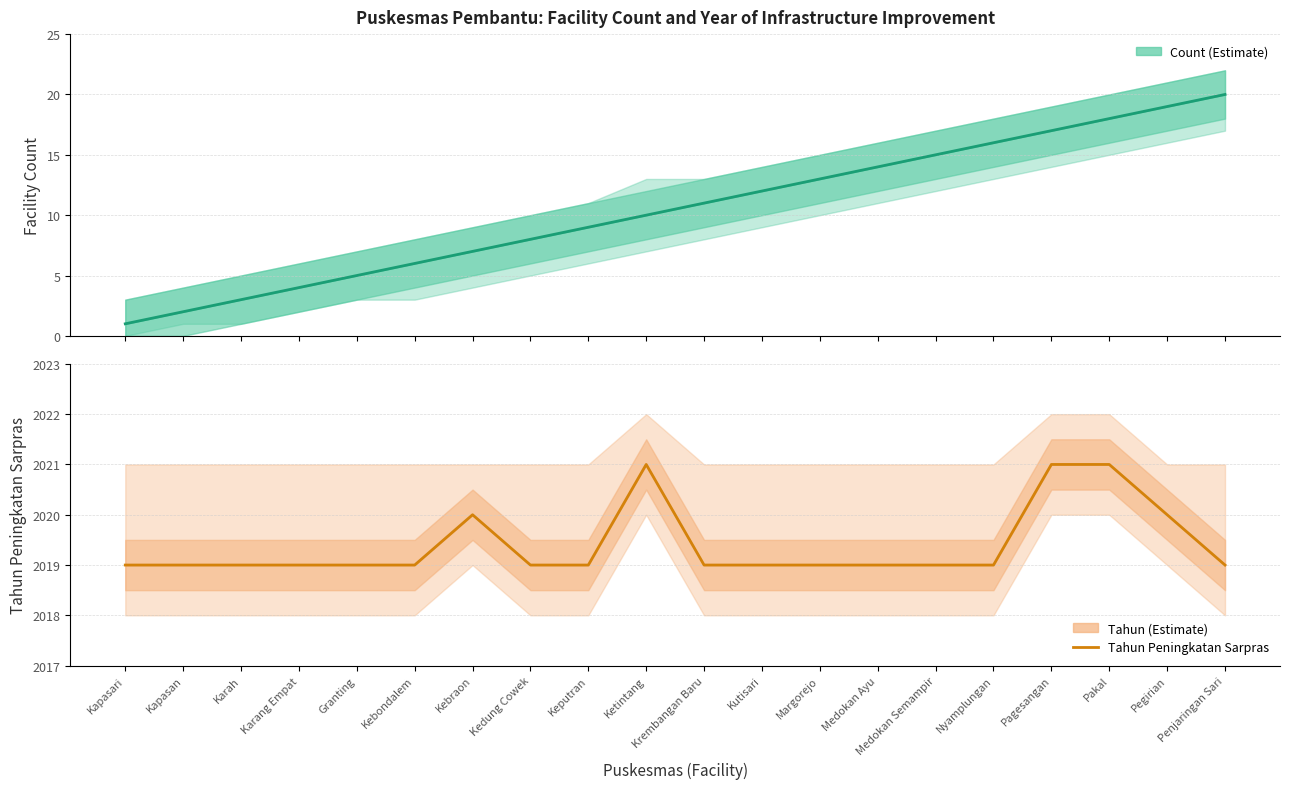

In Tahun Peningkatan Sarpras, how many points are higher than both neighbors (excluding endpoints)?

2